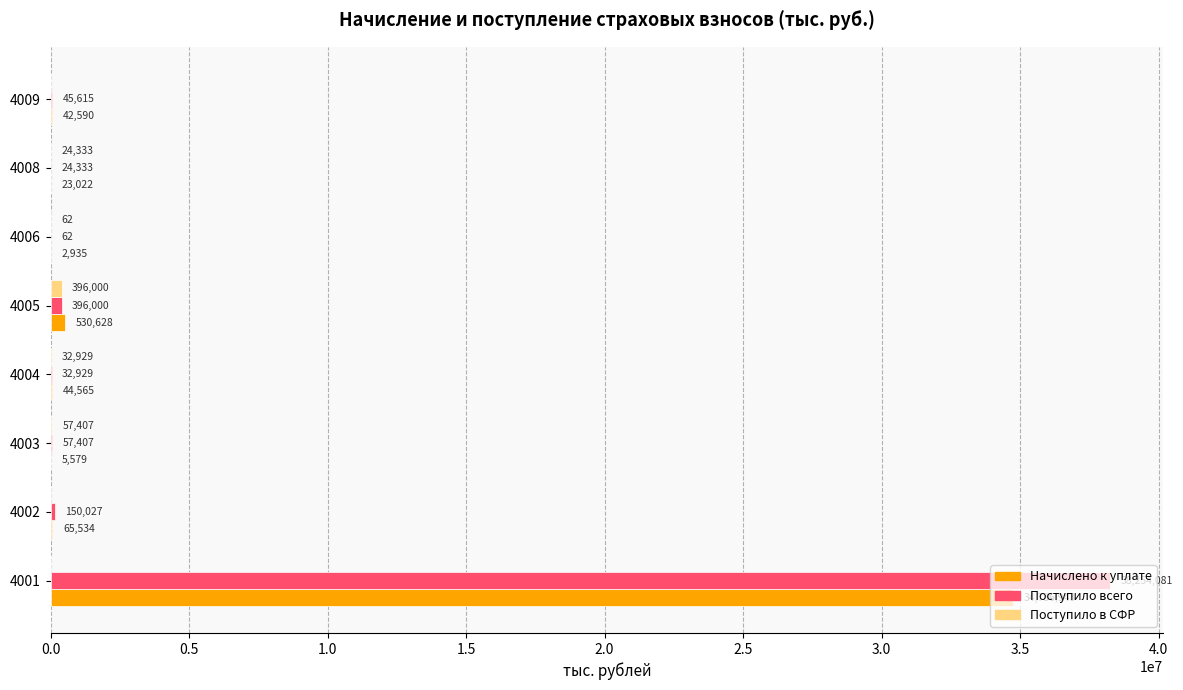

What is the approximate value of Поступило всего at 4005?

396000